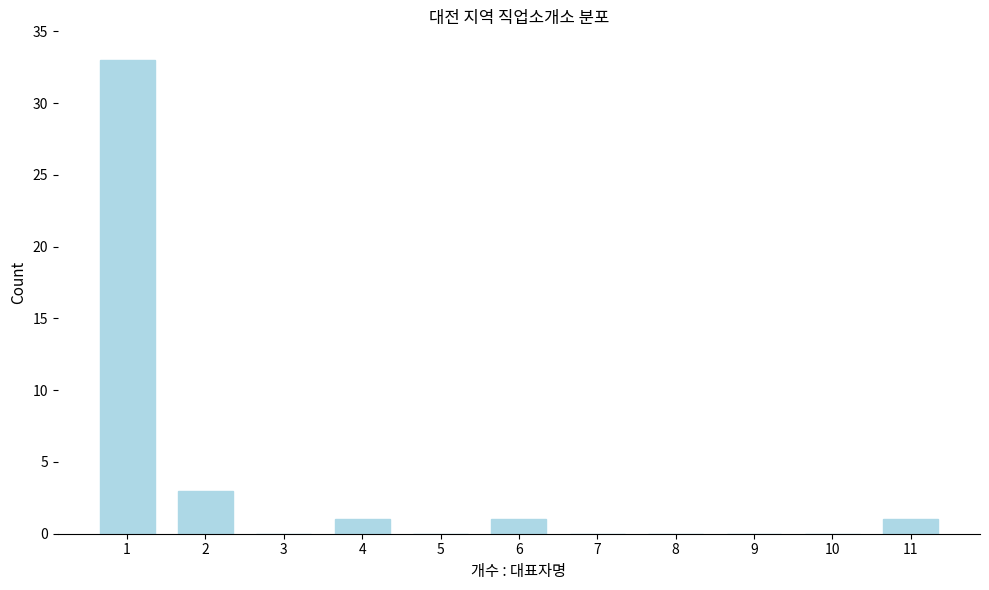

Reading left to right, list all the values displayed in this chart.

1=33	2=3	3=0	4=1	5=0	6=1	7=0	8=0	9=0	10=0	11=1